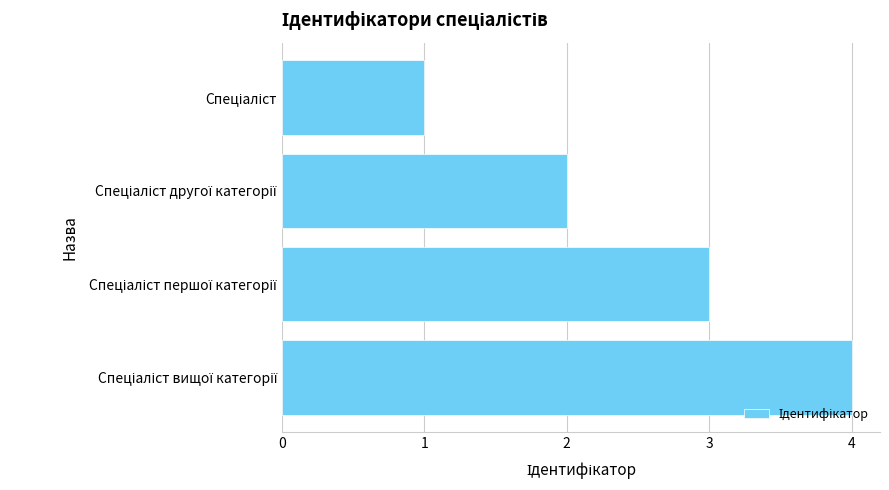

What is the difference between the second highest and second lowest values?

1